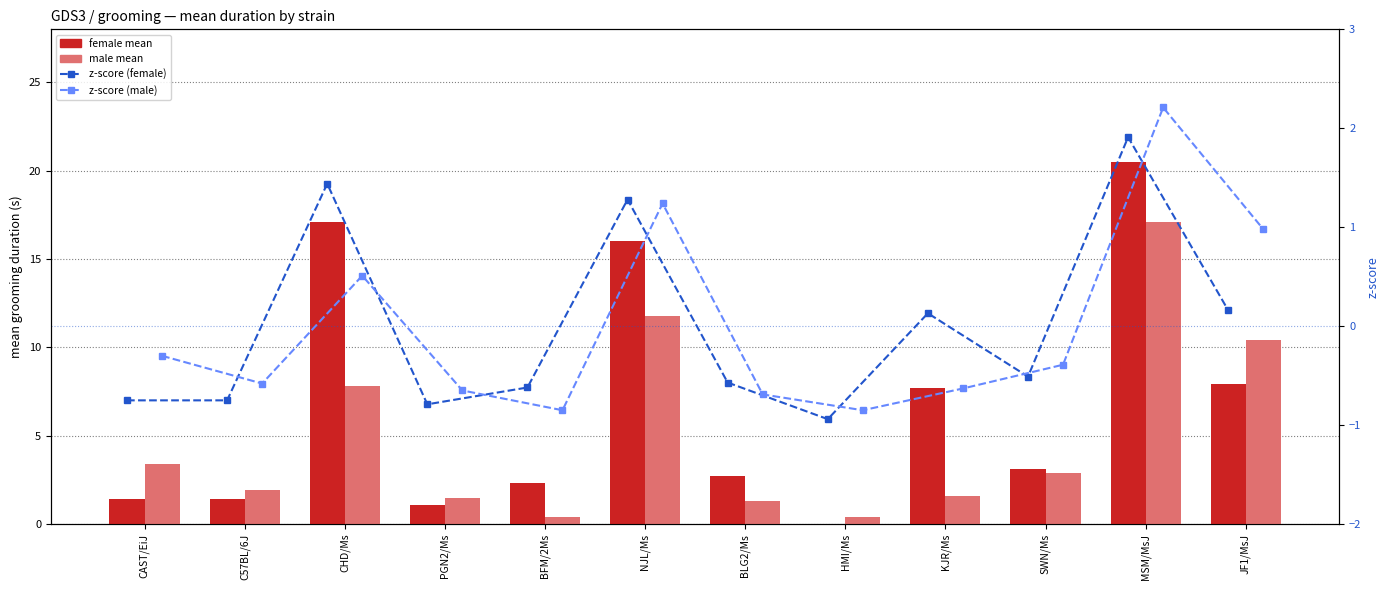

Which category has the lowest value in the male mean series?

BFM/2Ms